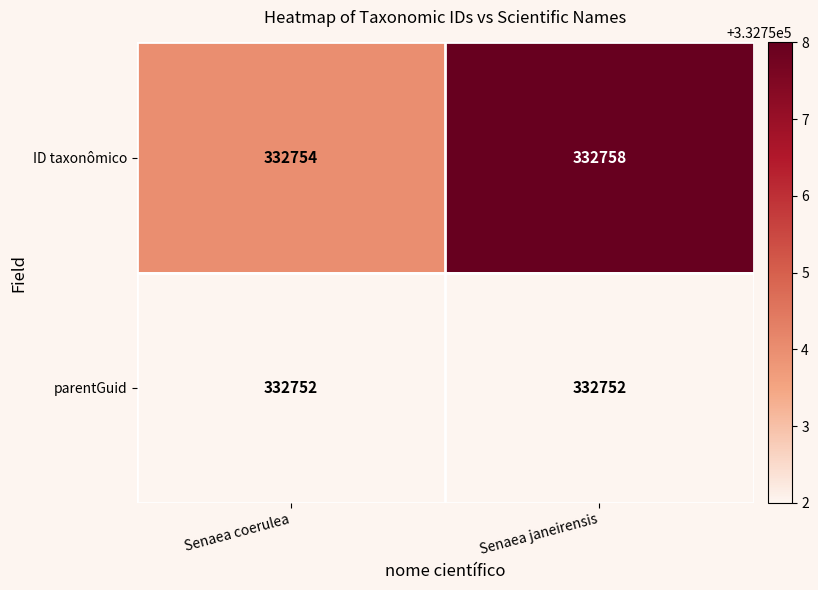

Which series has the largest total across all categories?

ID taxonômico